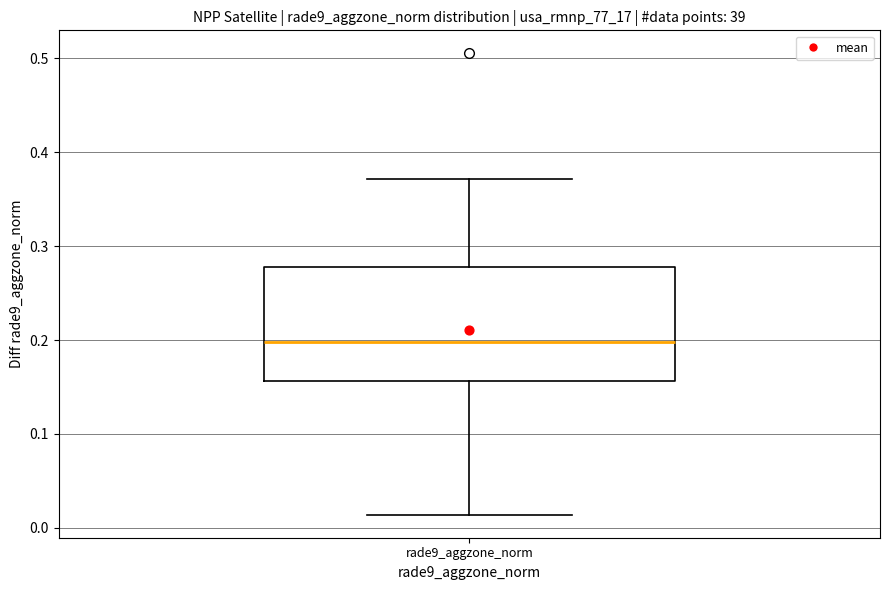

Where does the upper whisker of the box for rade9_aggzone_norm end on the y-axis? The values are not printed on the chart, so give them approximately, as read against the axis.

0.37